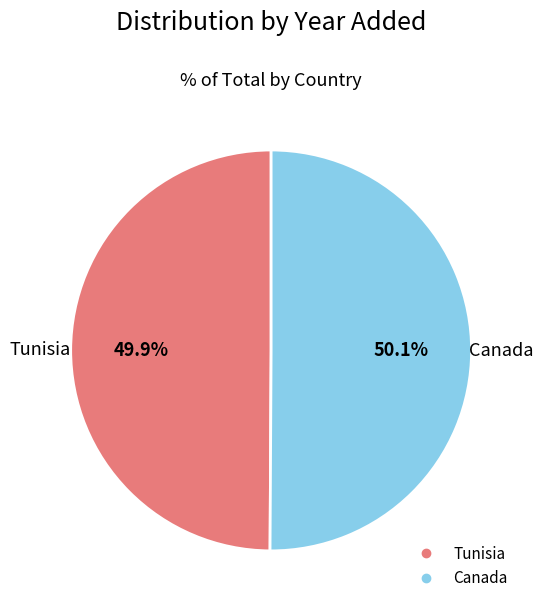

The Tunisia slice represents 50% of the pie. True or false?

True